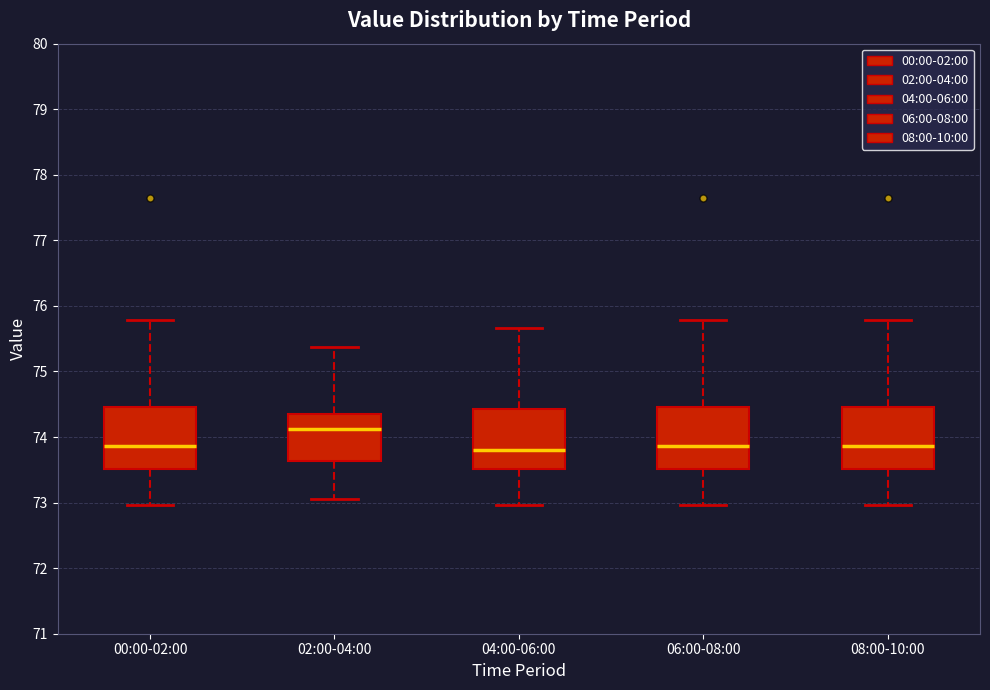

Reading left to right, transcribe this box plot: for each box, give where its median line is, the range the box spans, and where its two whiskers end, as read against the y-axis. The values are not printed on the chart, so give them approximately, as read against the axis.

00:00-02:00: median 73.9, box 73.5 to 74.5, whiskers 73.0 to 75.8
02:00-04:00: median 74.1, box 73.6 to 74.4, whiskers 73.1 to 75.4
04:00-06:00: median 73.8, box 73.5 to 74.4, whiskers 73.0 to 75.7
06:00-08:00: median 73.9, box 73.5 to 74.5, whiskers 73.0 to 75.8
08:00-10:00: median 73.9, box 73.5 to 74.5, whiskers 73.0 to 75.8